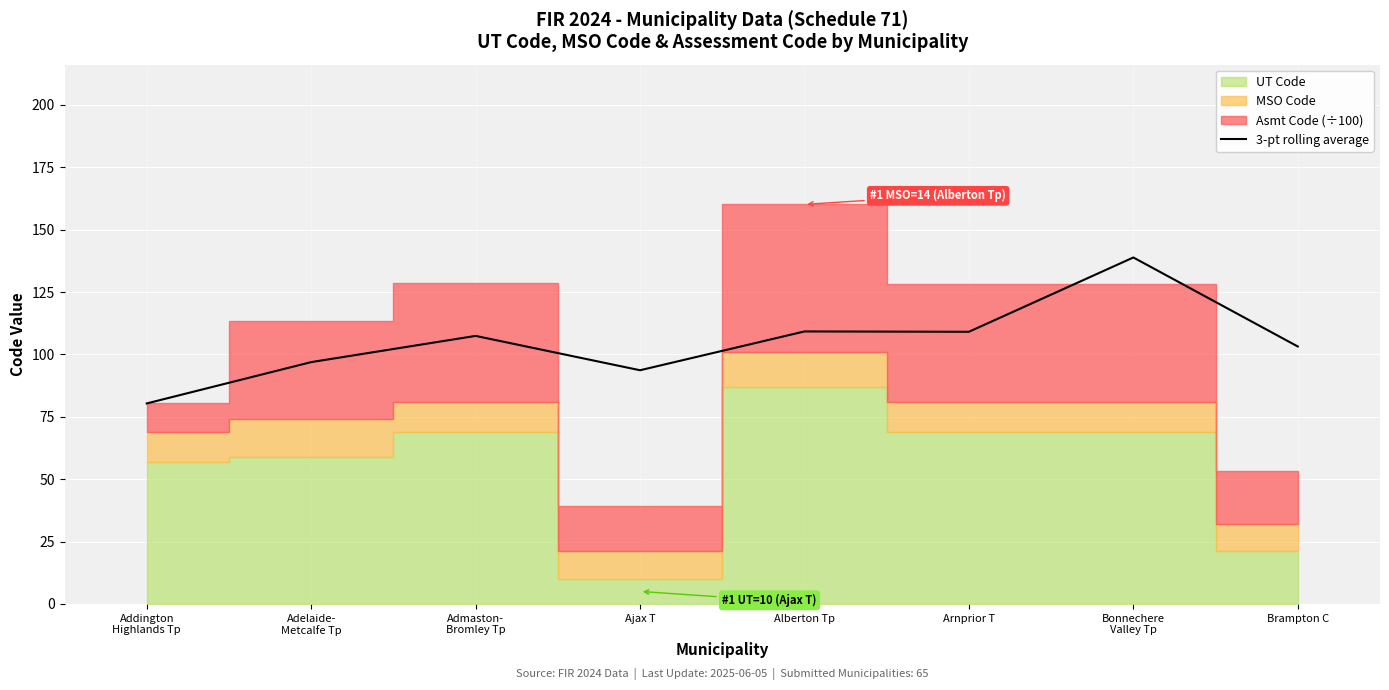

The chart shows a value of 93.6 at Ajax T. True or false?

True